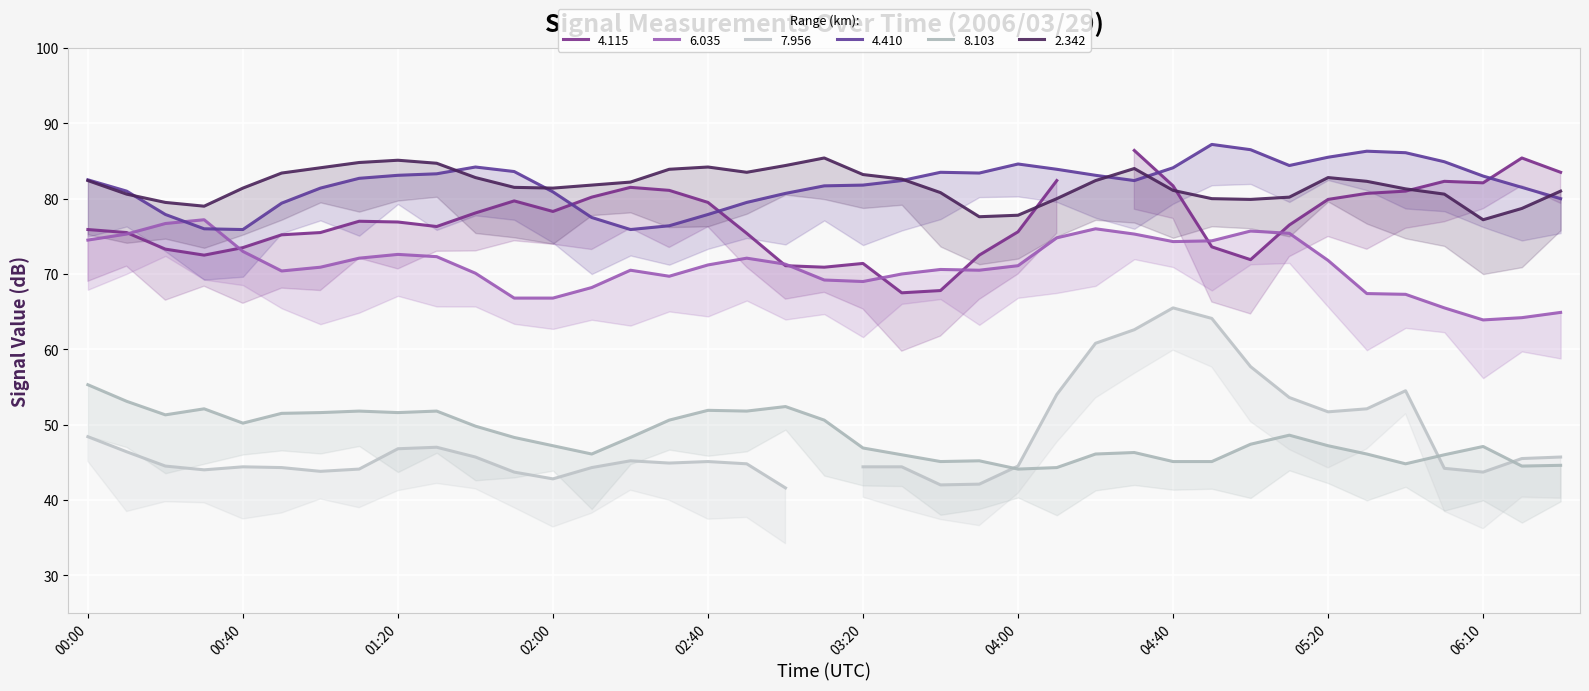

What is the average value of the 8.103 series?

48.4